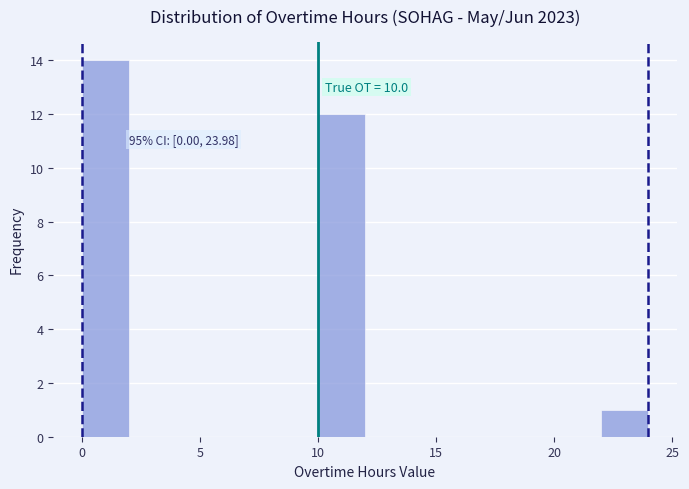

Around what value on the x-axis is the tallest bar? Give the approximate position of its centre, as read against the axis.

1.0